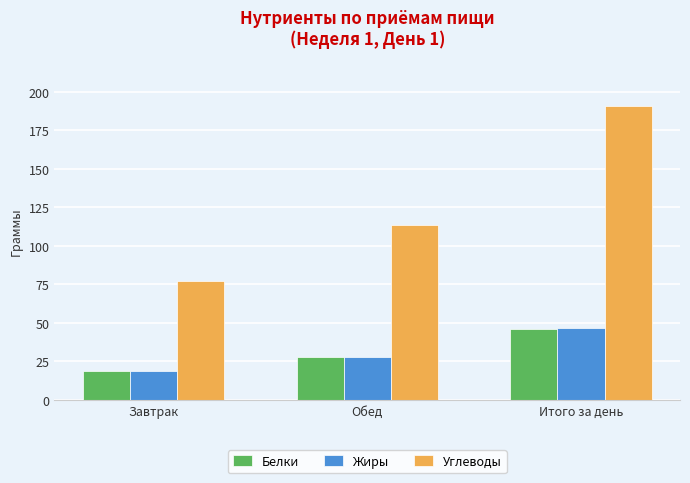

Read the Углеводы value at Обед.

113.8